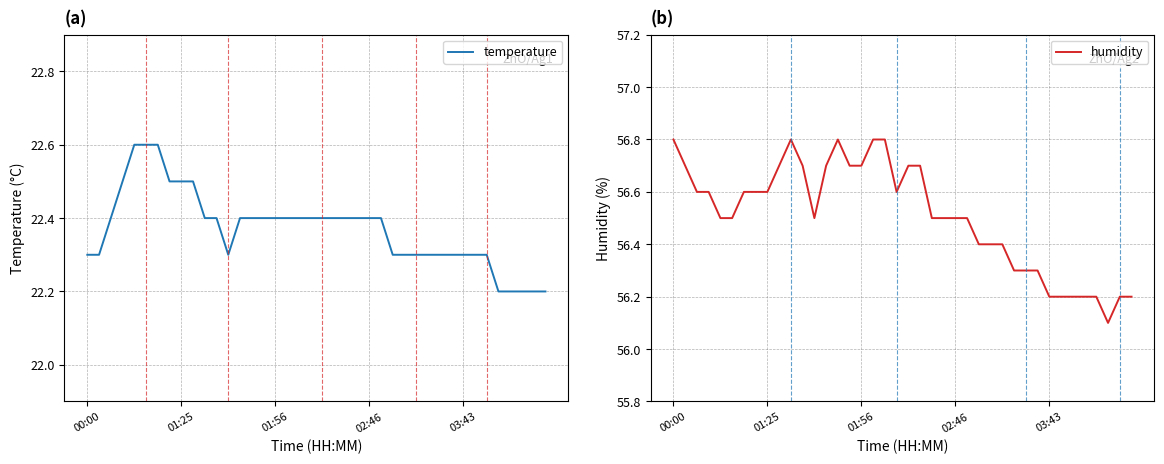

What is the sum of all temperature values?

894.8